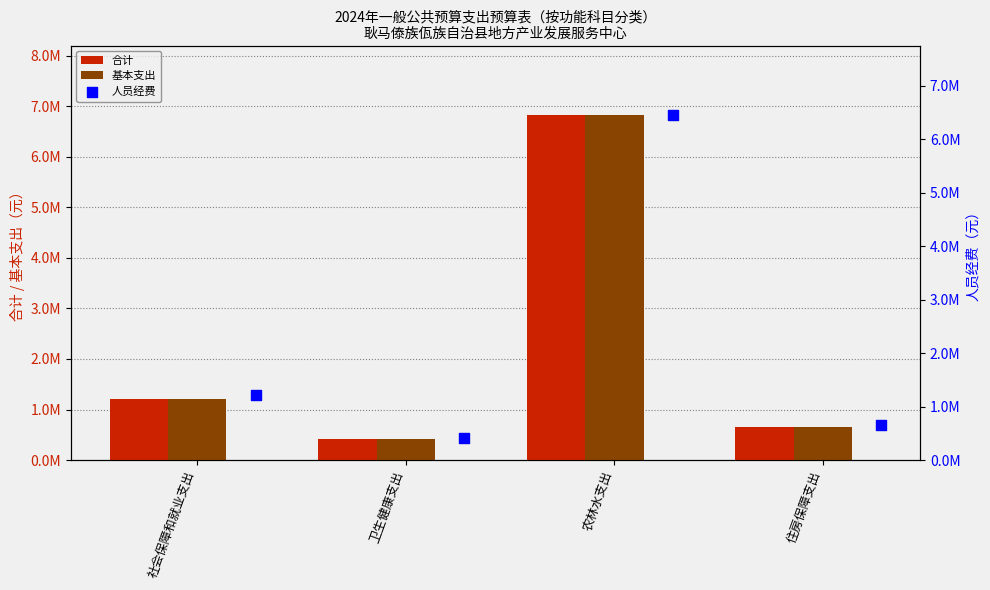

What is the total value across all series at 农林水支出?

20124031.2